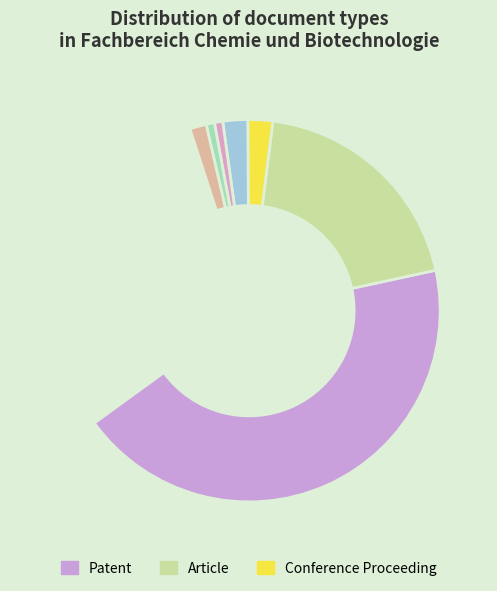

How many slices are in this pie chart?

8